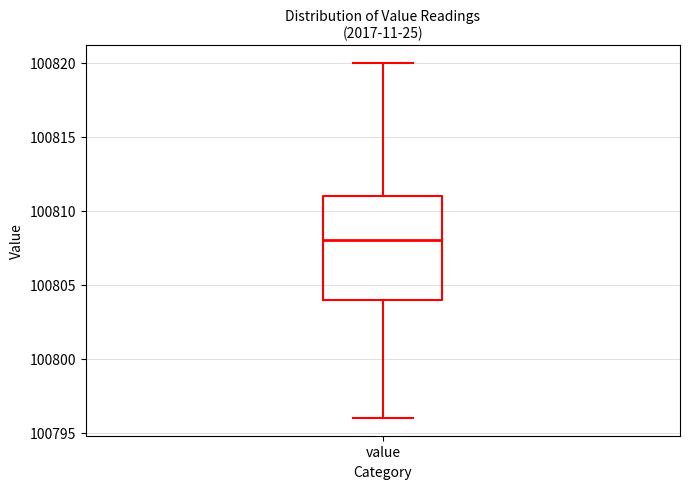

Read this box plot against the y-axis: the position of the median line, the range covered by the box, and the ends of both whiskers. The values are not printed on the chart, so give them approximately, as read against the axis.

median 100808, box 100804 to 100811, whiskers 100796 to 100820